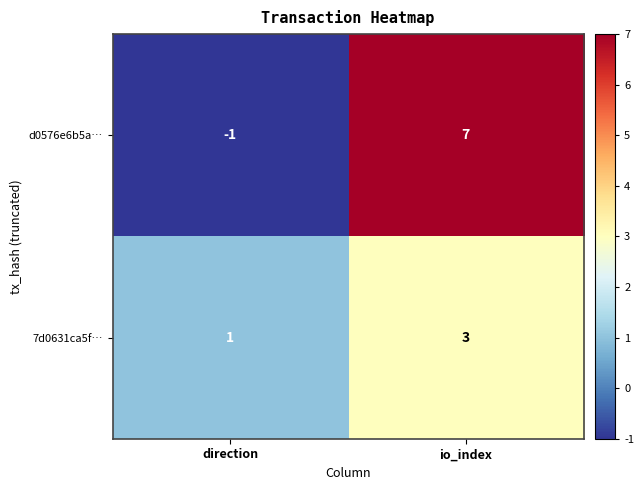

What is the sum of the d0576e6b5a… values at io_index and direction?

6